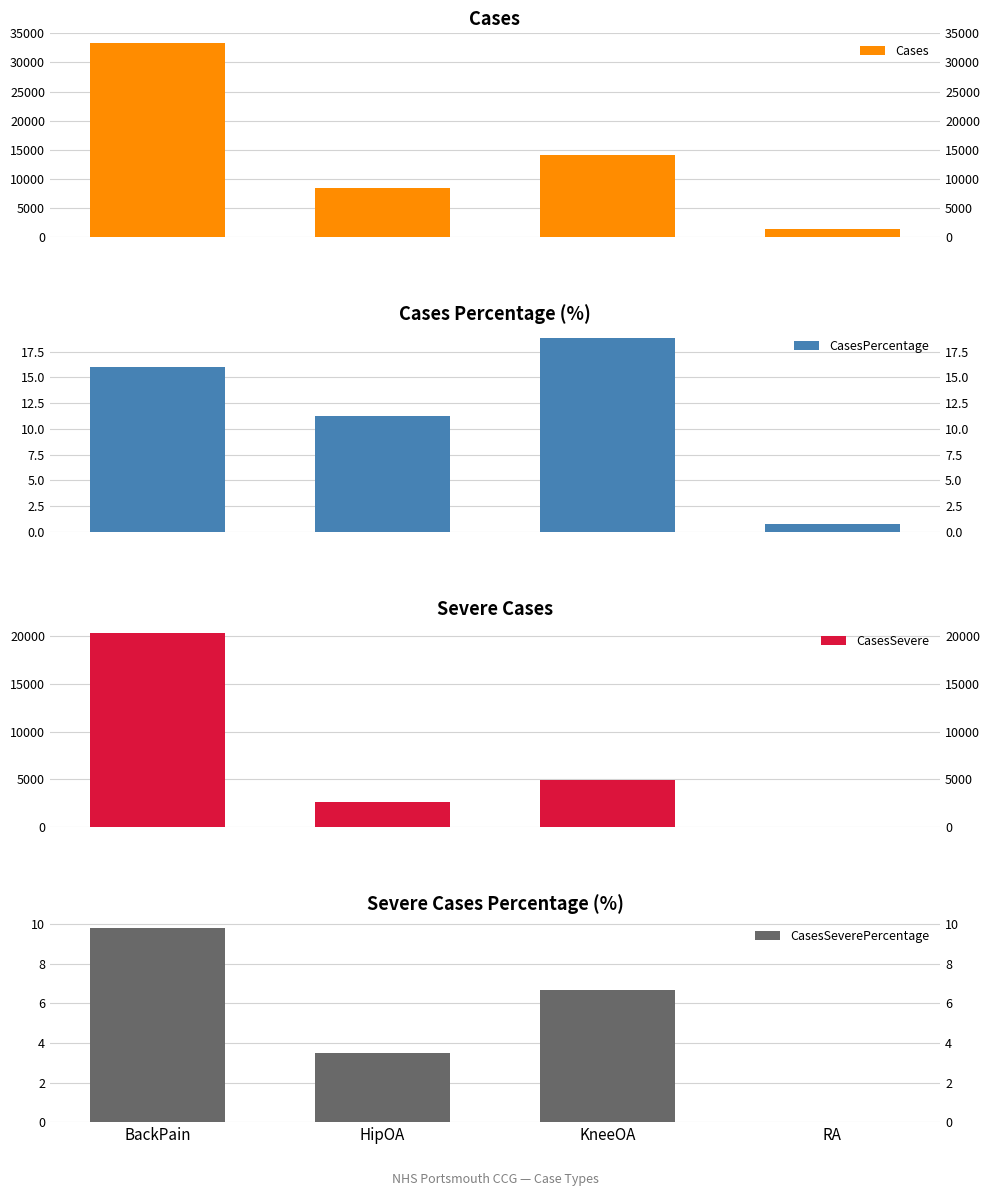

What is the label of the 1st bar from the right?

RA